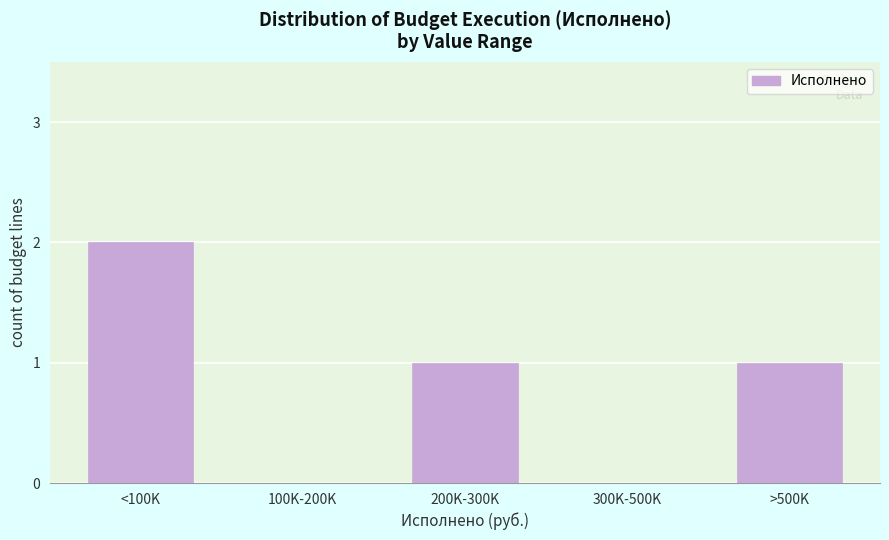

Reading left to right, what are all the values shown in this chart?

<100K=2	100K-200K=0	200K-300K=1	300K-500K=0	>500K=1